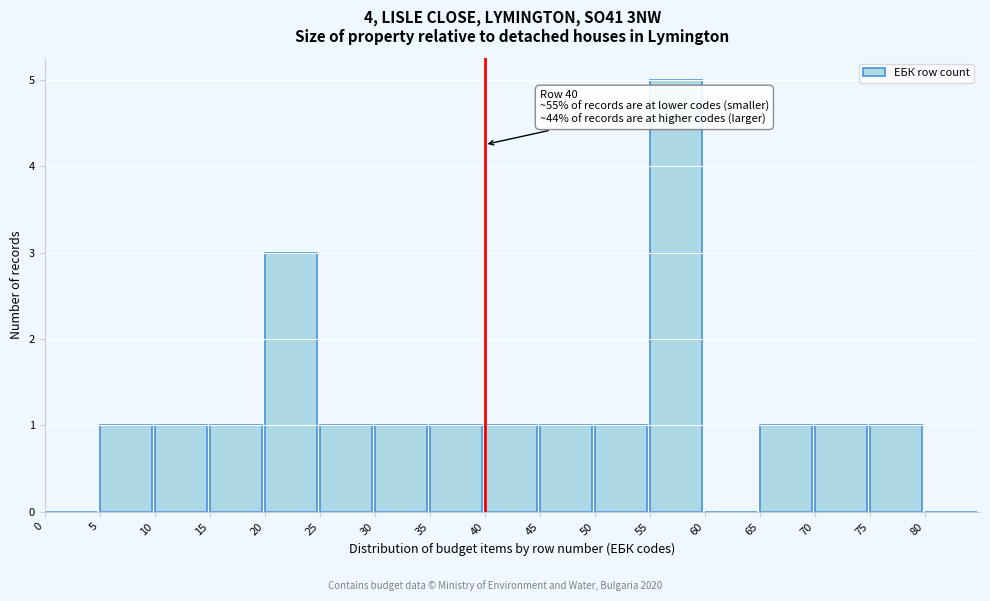

Which range on the x-axis has the tallest bar?

55 to 60